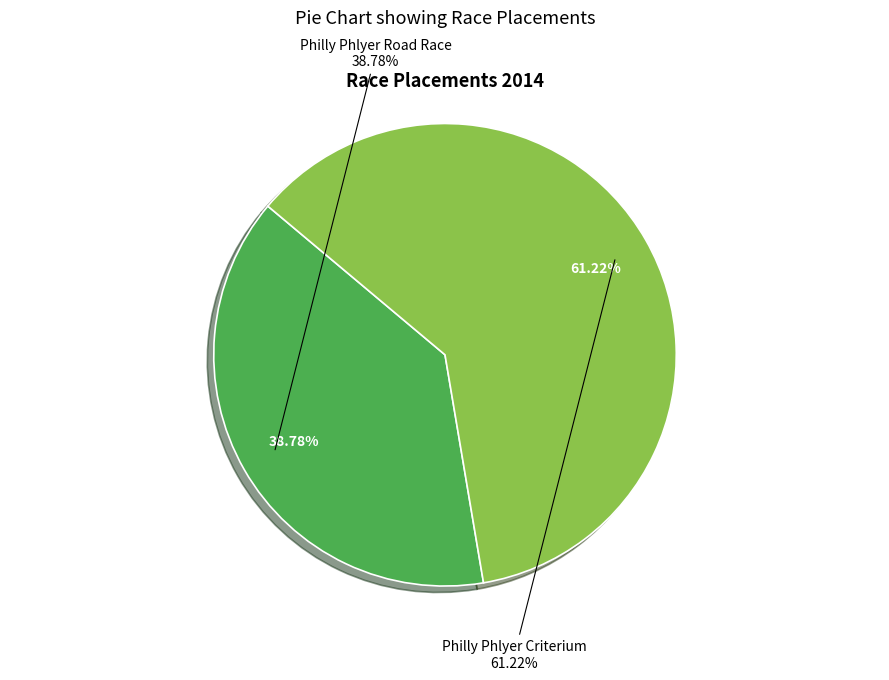

How much of the chart is everything except Philly Phlyer Criterium?

38.8%